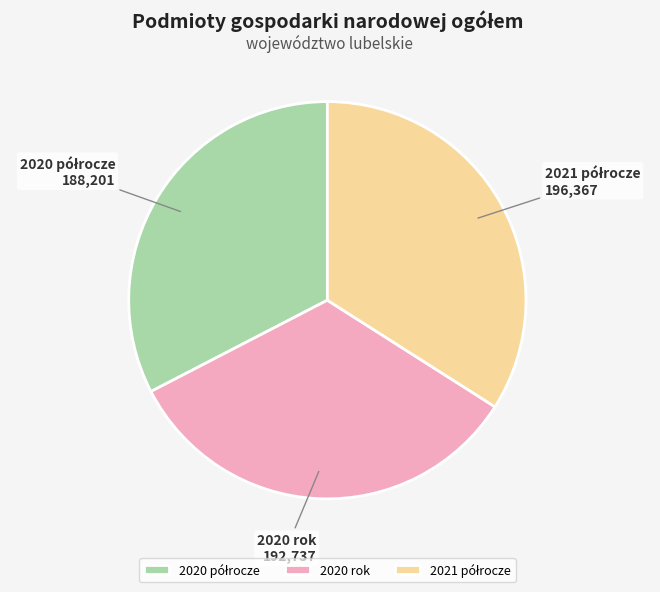

Is there a majority slice in this chart?

No